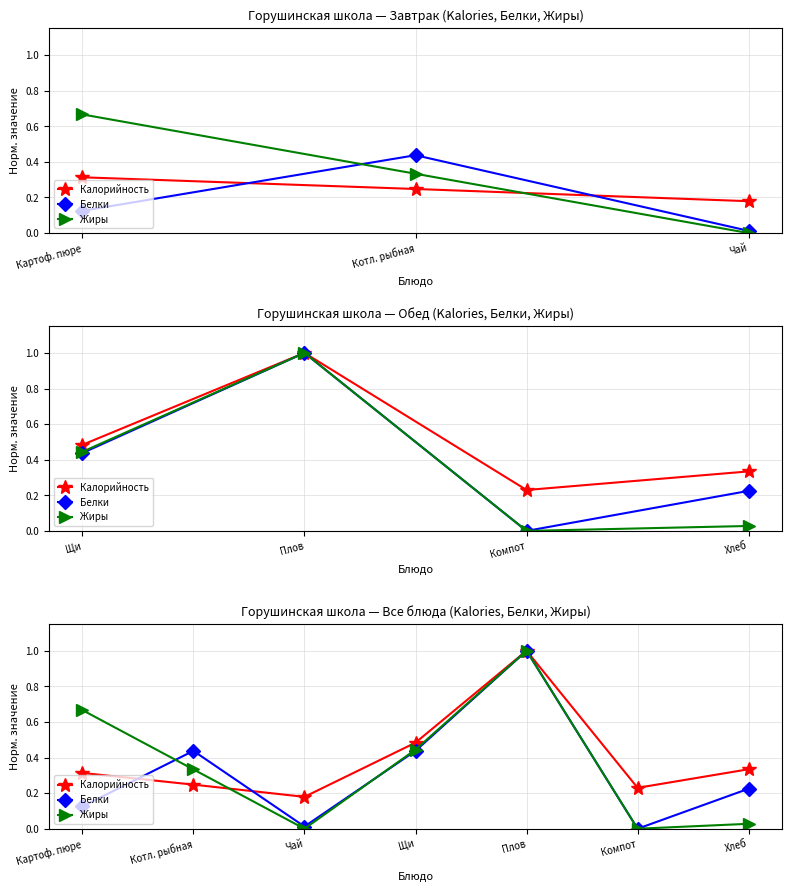

Between Чай and Плов, which is larger?

Плов